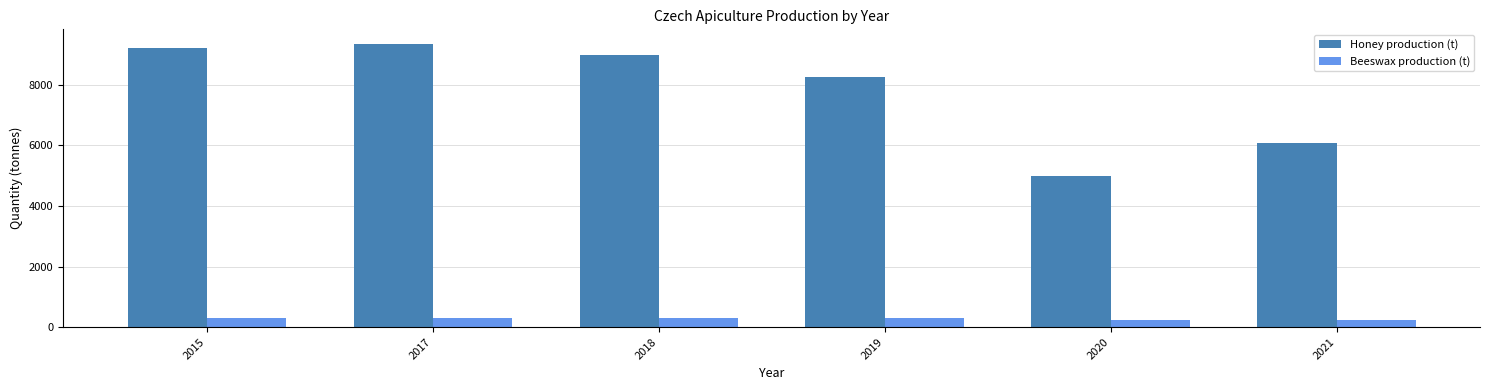

How many series are shown in this chart?

2